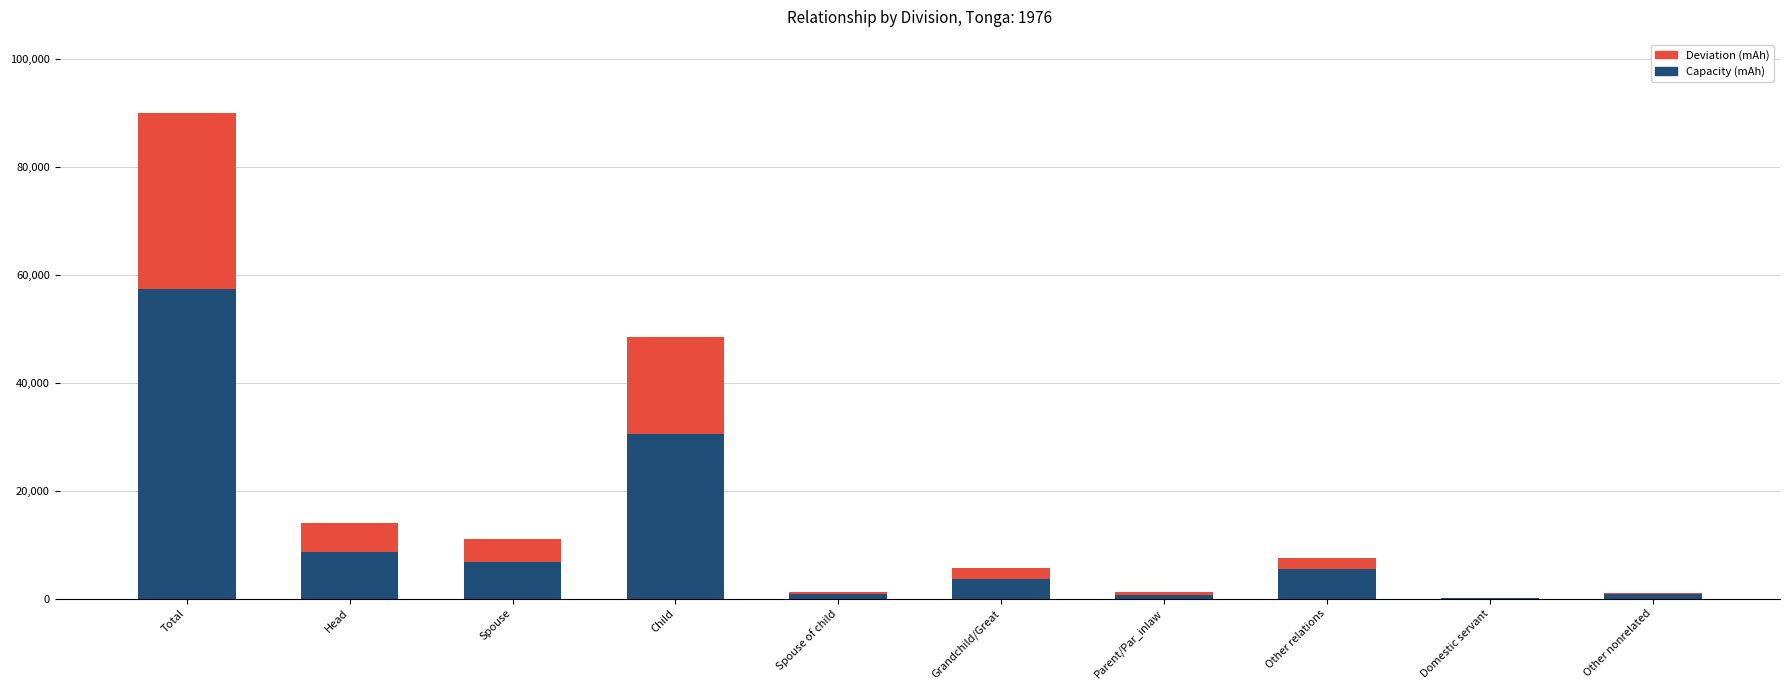

Which category has the highest value in the Capacity (mAh) series?

Total